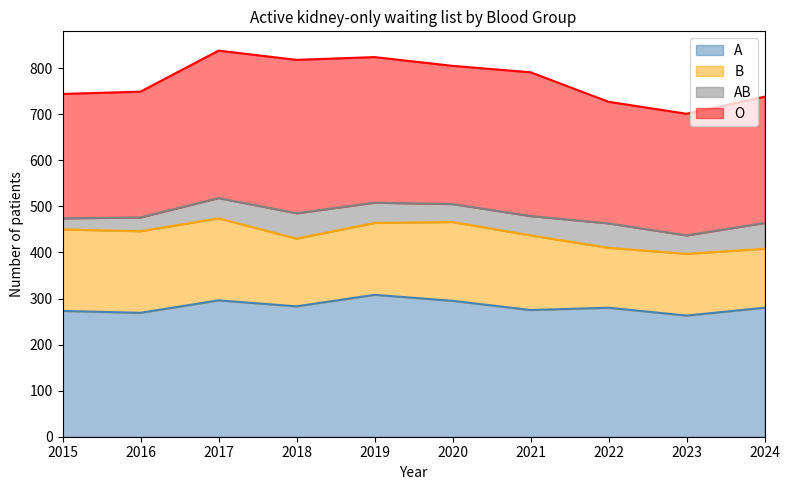

Where is A nearest to the value 285?

2018